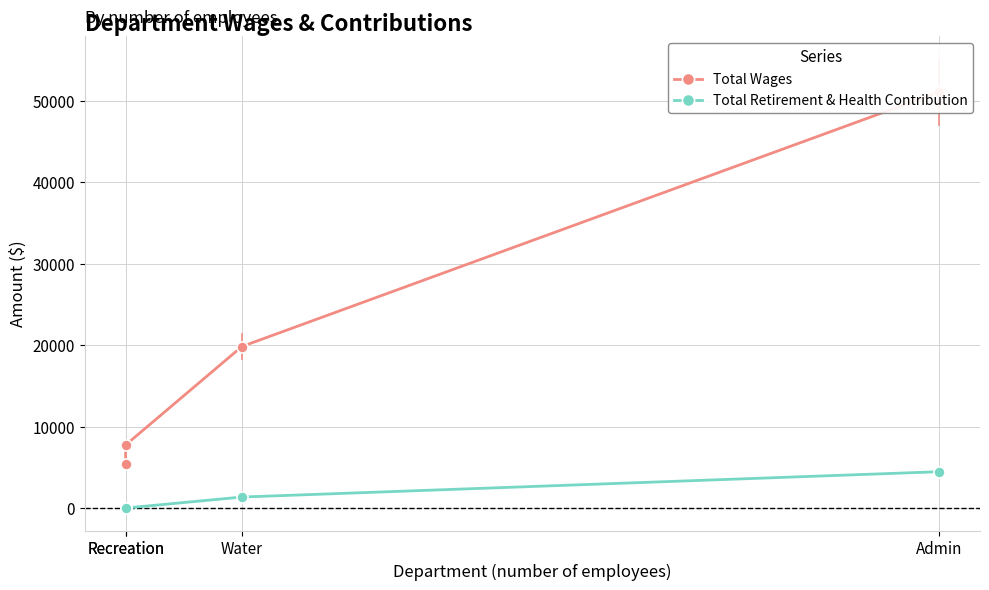

What is the difference between the maximum and minimum values in the Total Retirement & Health Contribution series?

4461